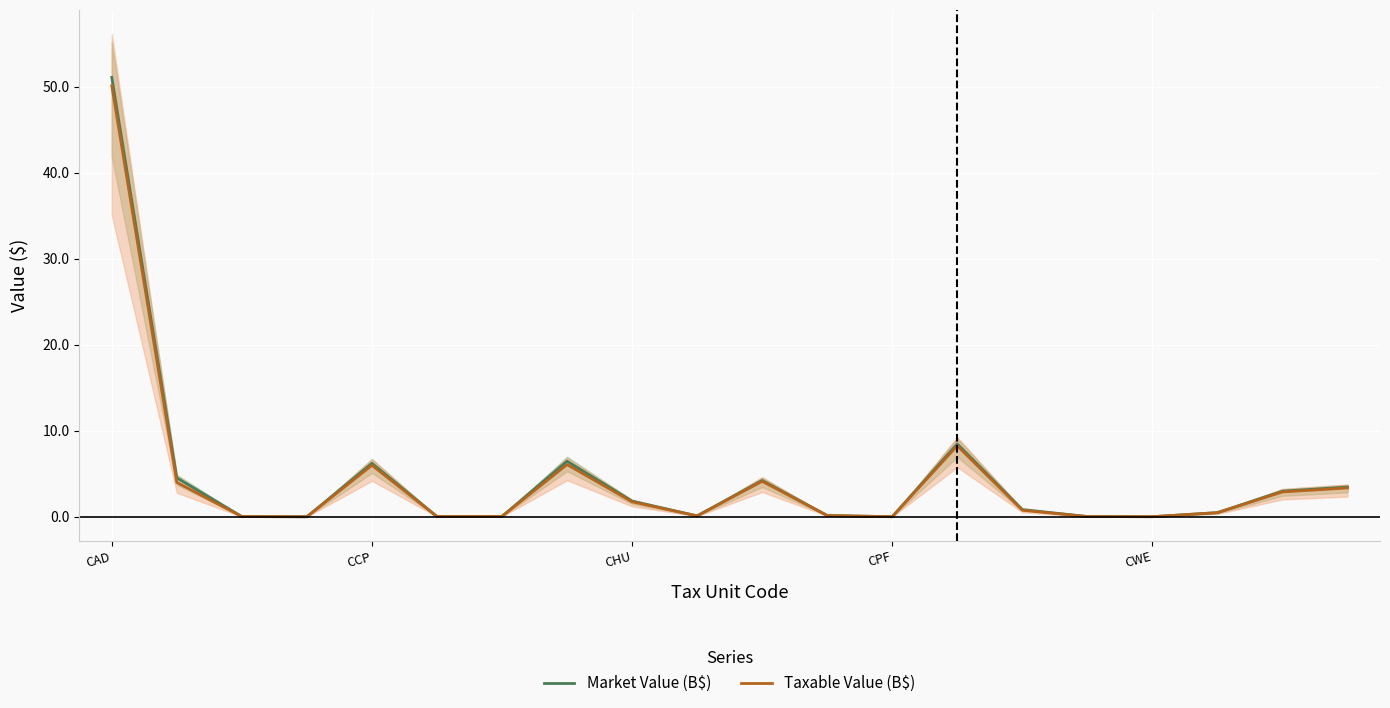

What is the total value across all series at 10?

8.4